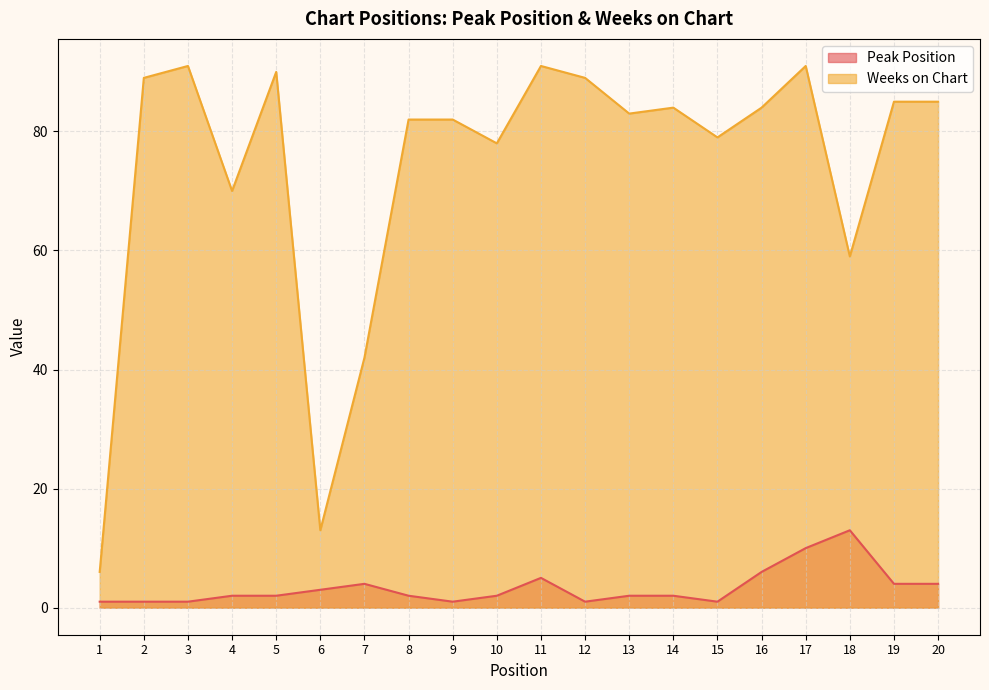

How many lines are shown in the chart?

2